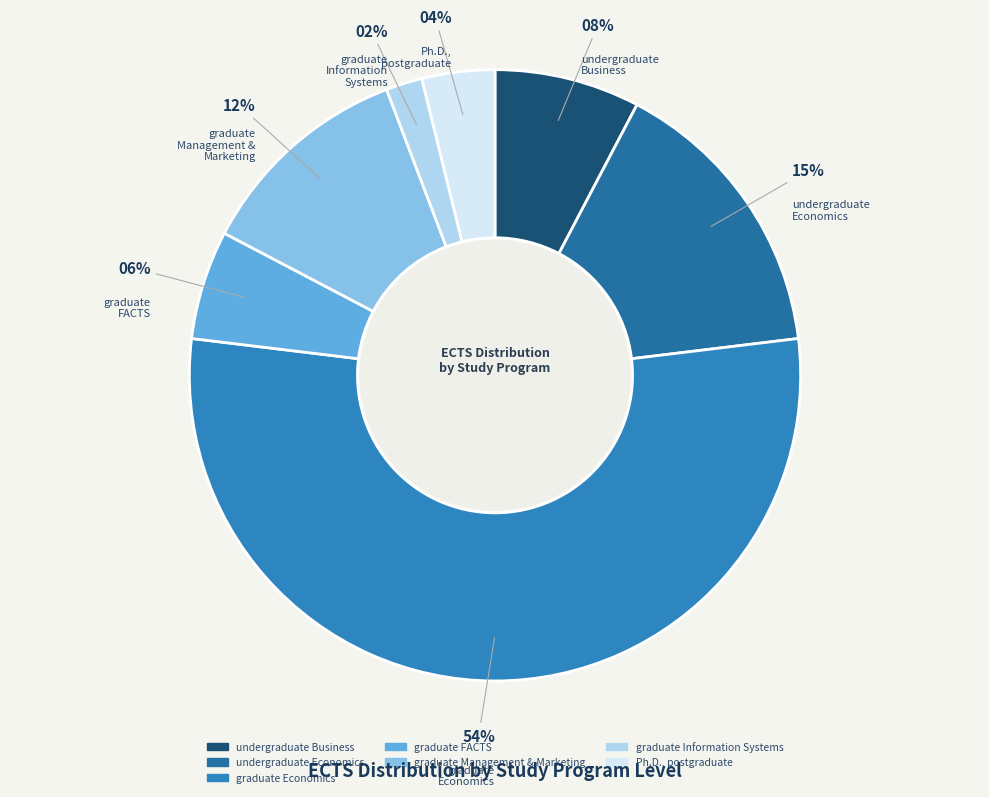

True or false: graduate Economics accounts for 54% of the total.

True